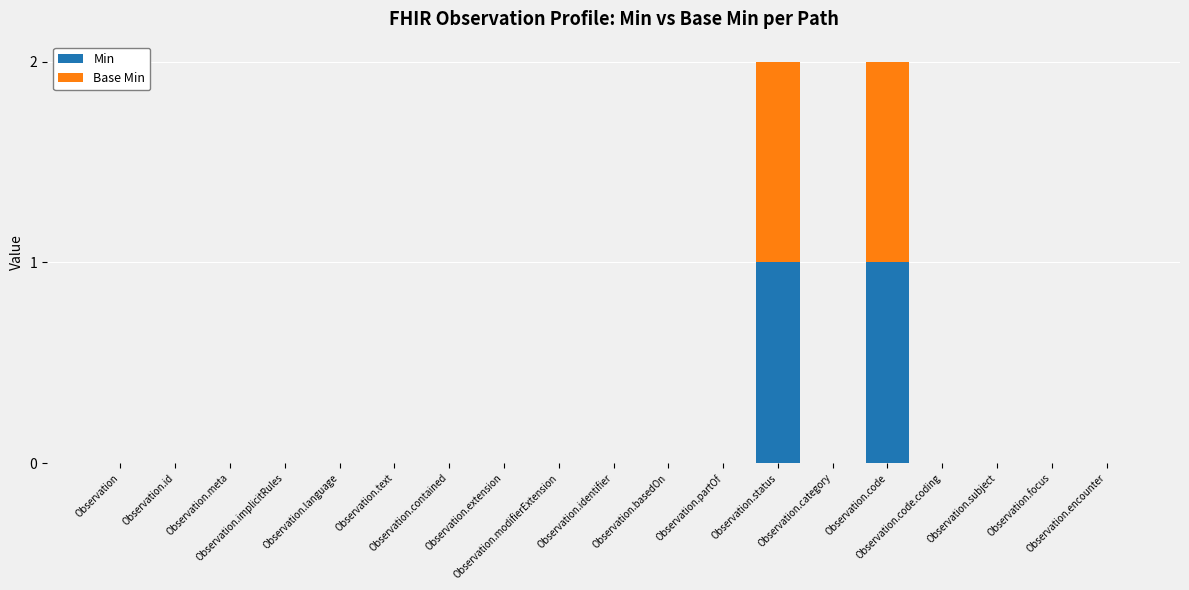

How many categories are shown in the chart?

19